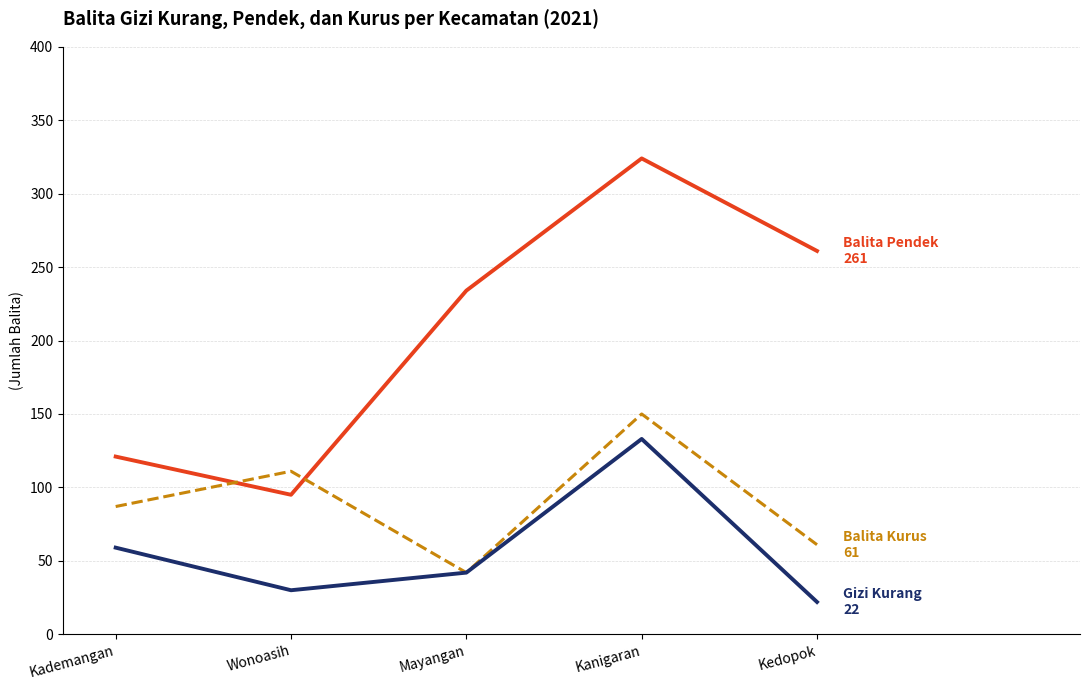

Which label corresponds to the largest value in the chart?

Kanigaran